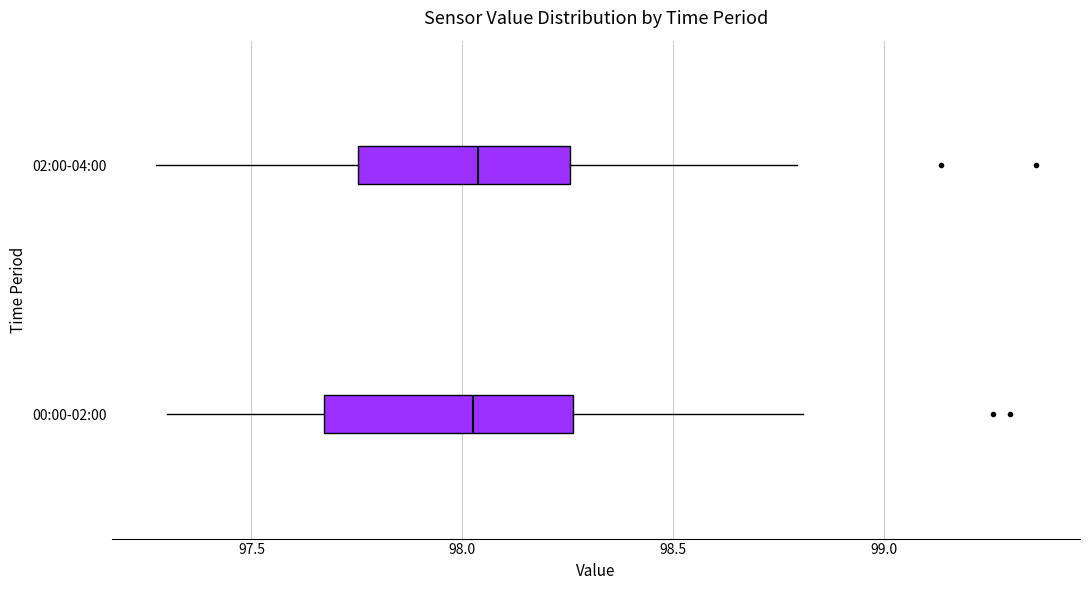

Reading bottom to top, transcribe this box plot: for each box, give where its median line is, the range the box spans, and where its two whiskers end, as read against the x-axis. The values are not printed on the chart, so give them approximately, as read against the axis.

00:00-02:00: median 98.05, box 97.65 to 98.25, whiskers 97.30 to 98.80
02:00-04:00: median 98.05, box 97.75 to 98.25, whiskers 97.25 to 98.80